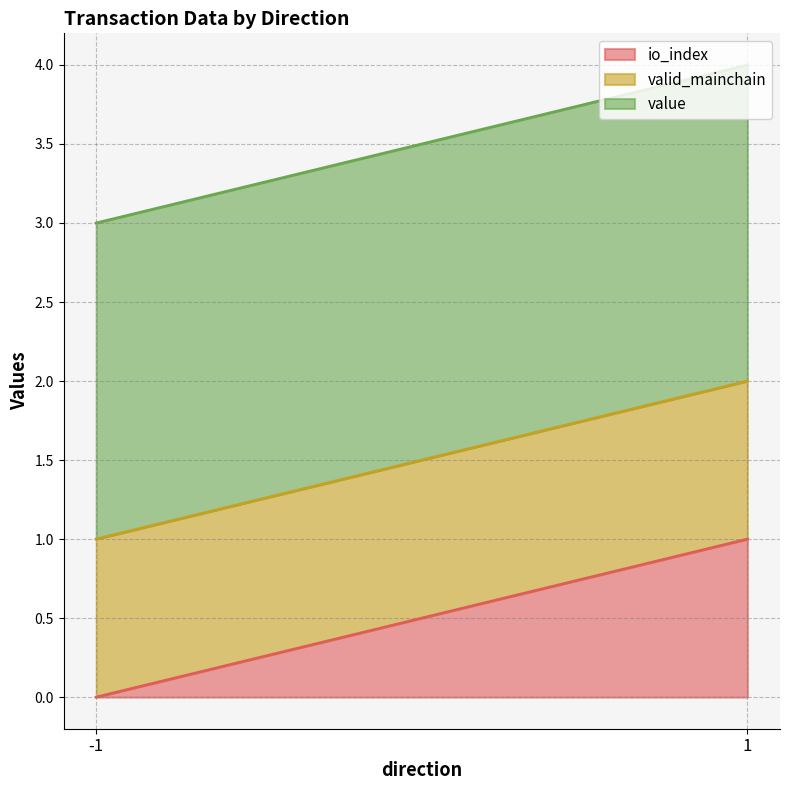

The io_index series shows 0.5 at -1. True or false?

False